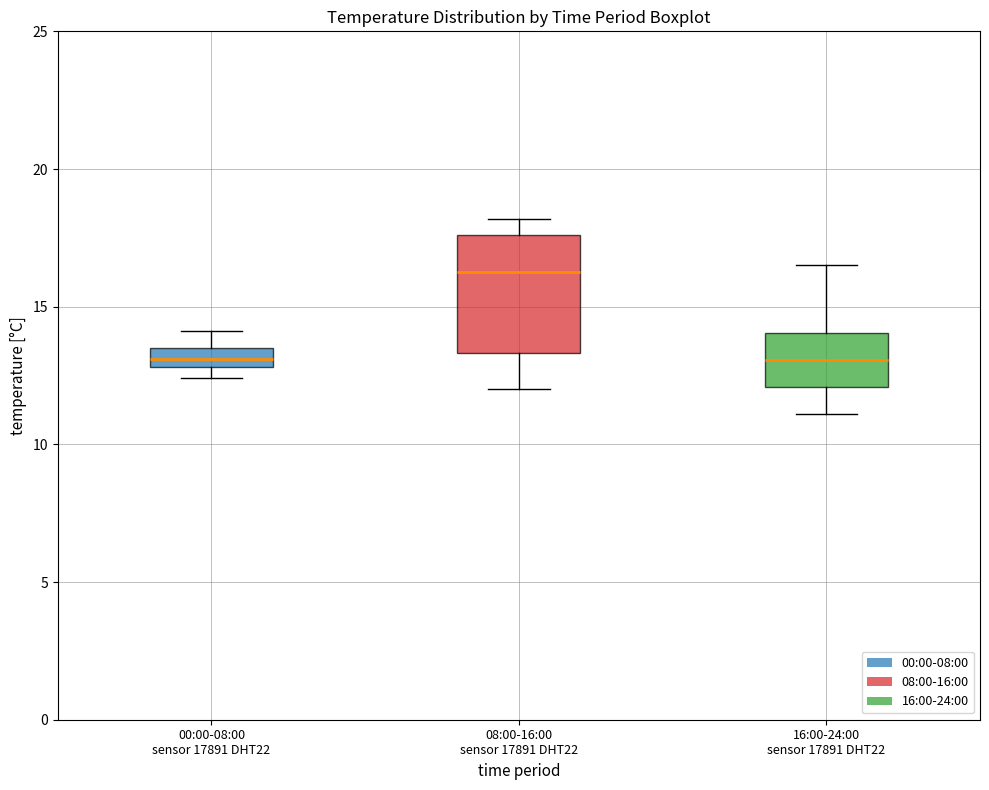

Which box has the highest median line?

08:00-16:00 sensor 17891 DHT22